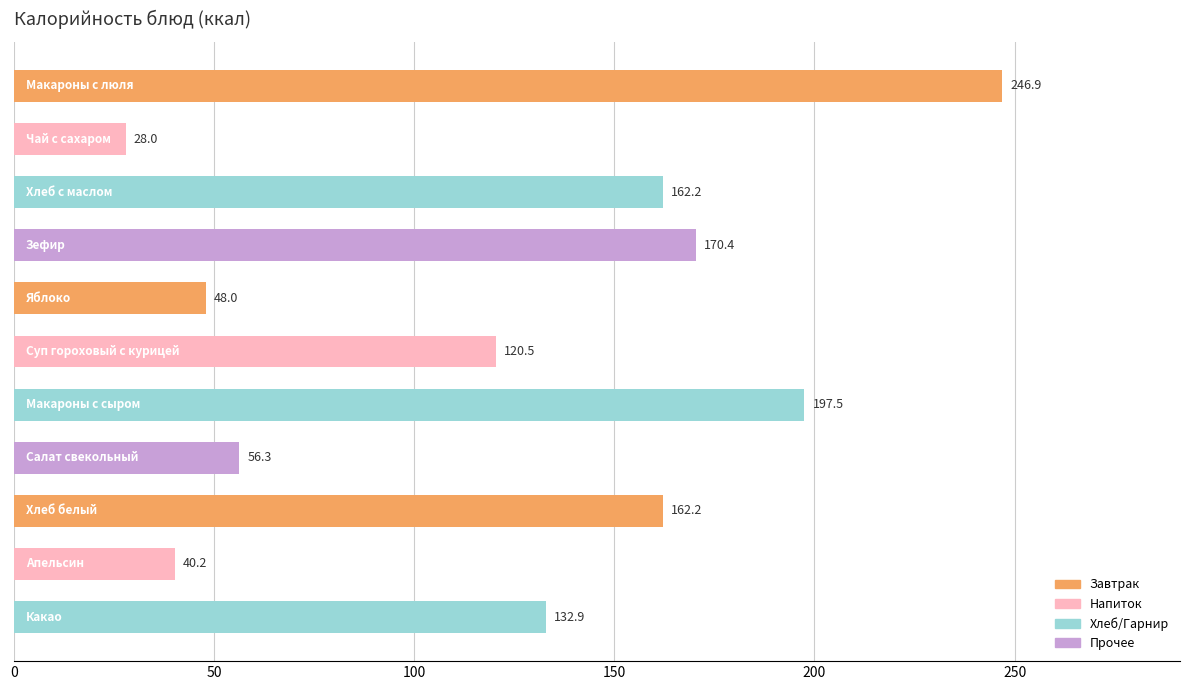

What is the average value?

124.1